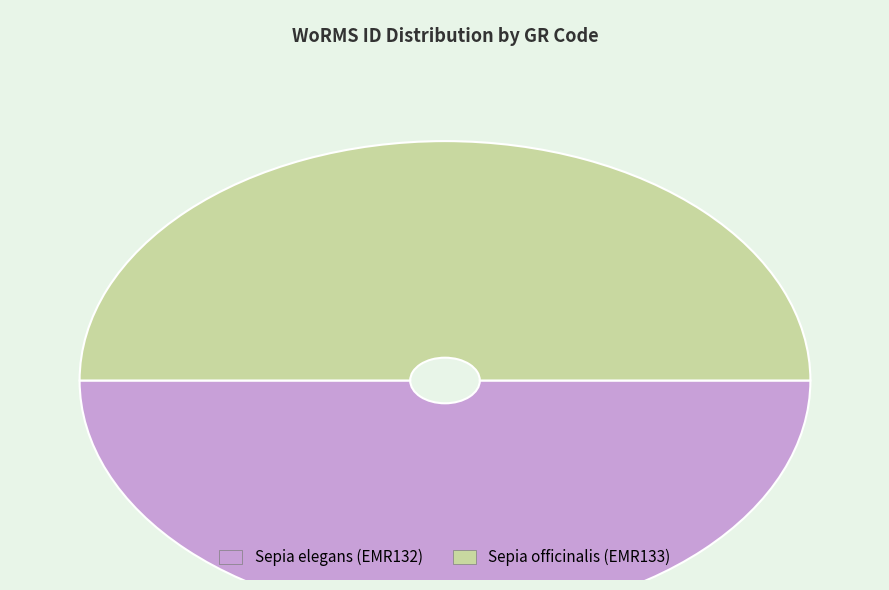

Approximately how many times larger is the value at Sepia officinalis (EMR133) compared to Sepia elegans (EMR132)?

1.0